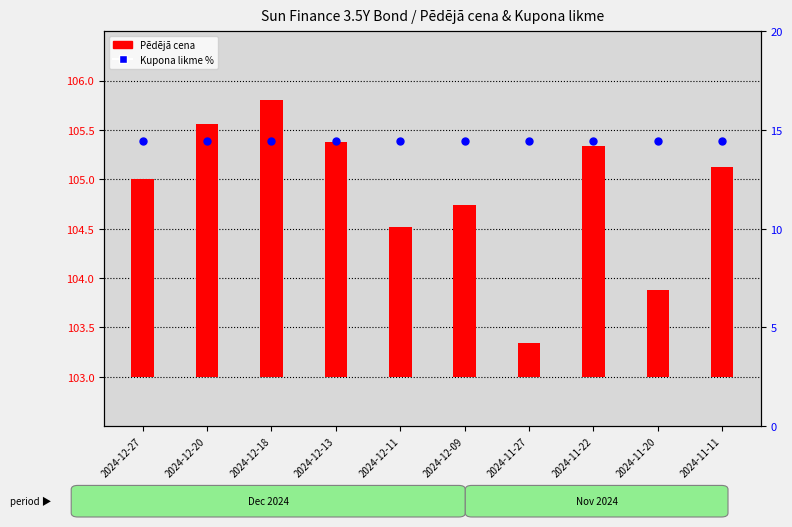

Which series reaches the minimum Y coordinate?

Pēdējā cena